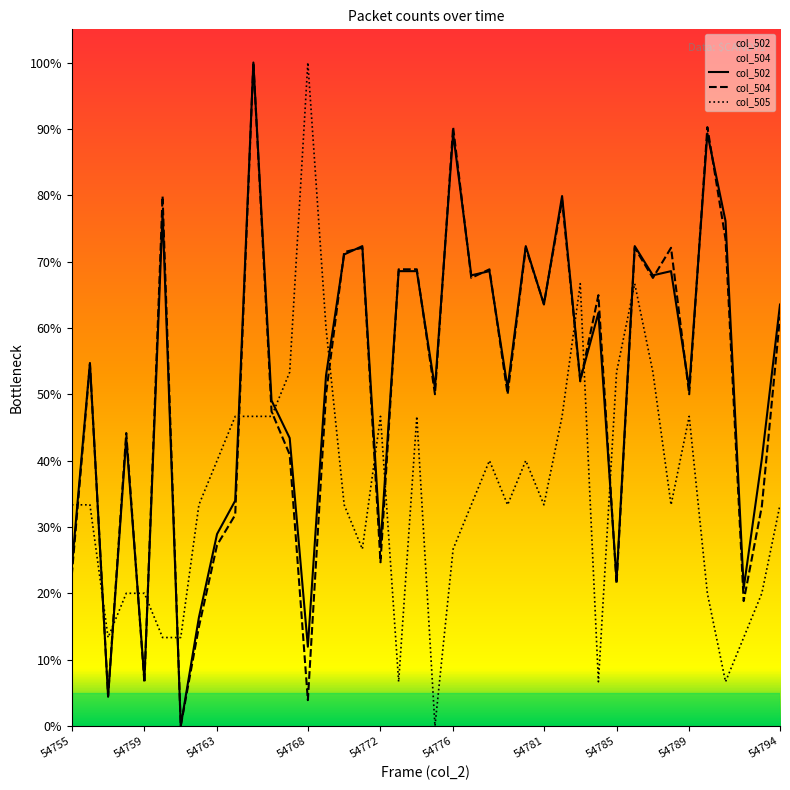

Does the chart display data point markers on the line(s)?

No